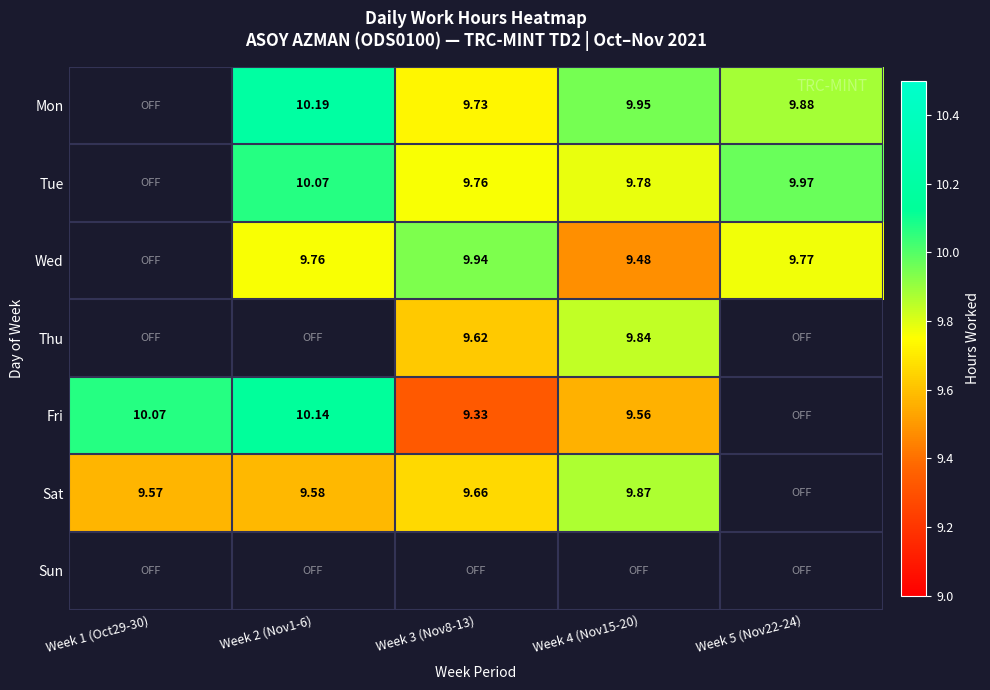

How many data points does each series have?

5